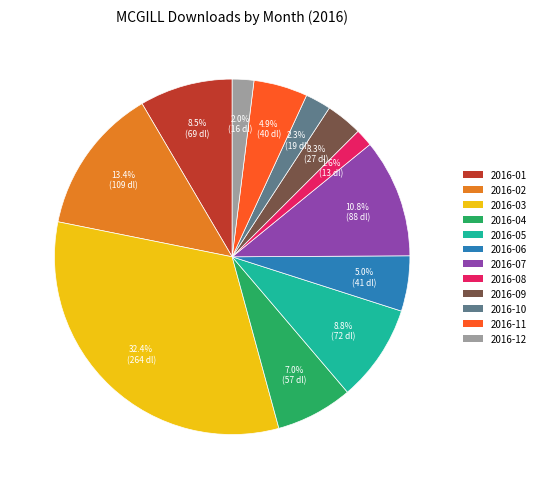

How many slices are in this pie chart?

12